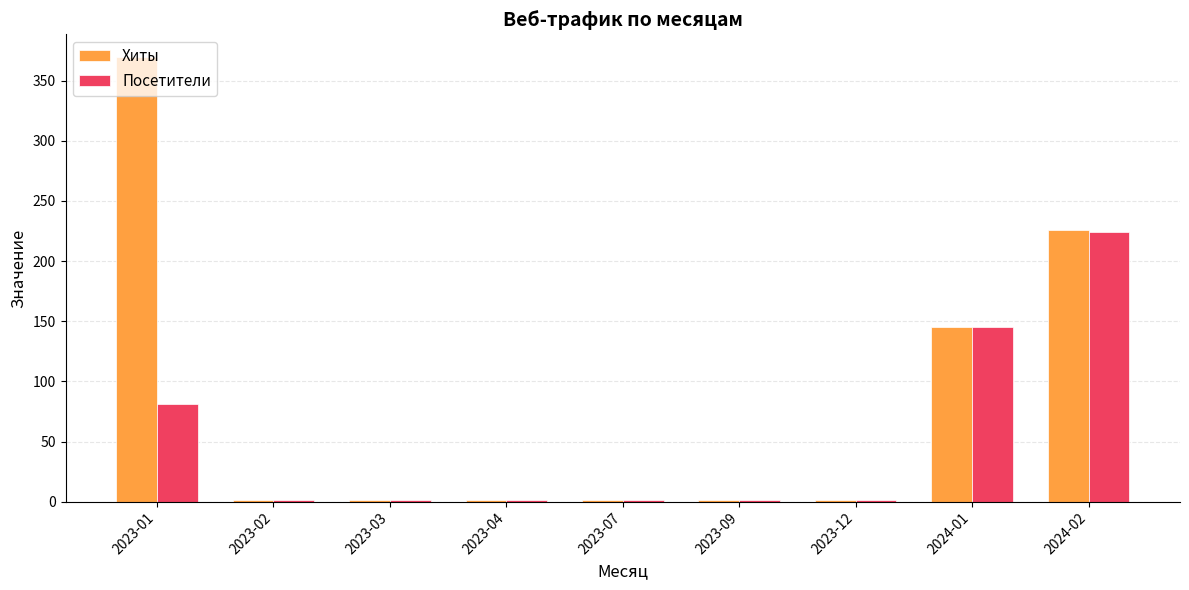

Reading left to right, transcribe all the data shown in this chart.

Хиты: 2023-01=370	2023-02=1	2023-03=1	2023-04=1	2023-07=1	2023-09=1	2023-12=1	2024-01=145	2024-02=226
Посетители: 2023-01=81	2023-02=1	2023-03=1	2023-04=1	2023-07=1	2023-09=1	2023-12=1	2024-01=145	2024-02=224